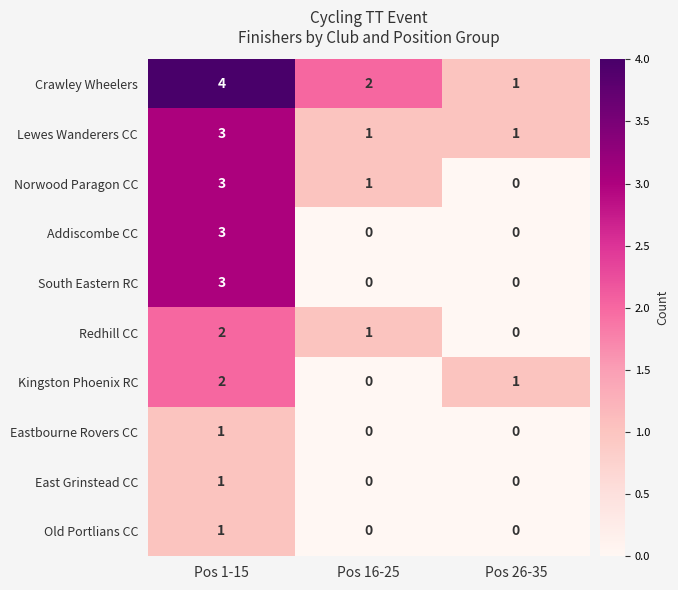

Count the Old Portlians CC values in the range 0 to 1.

3